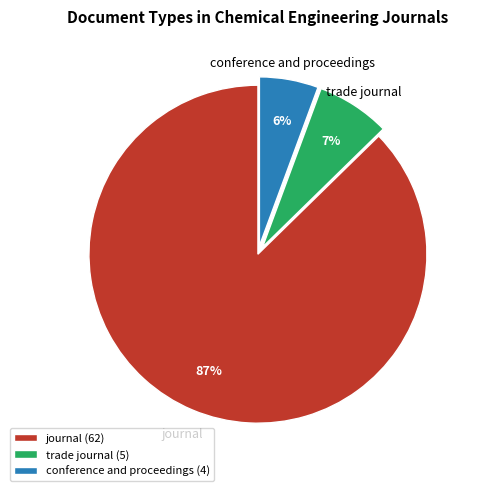

True or false: trade journal accounts for 7% of the total.

True